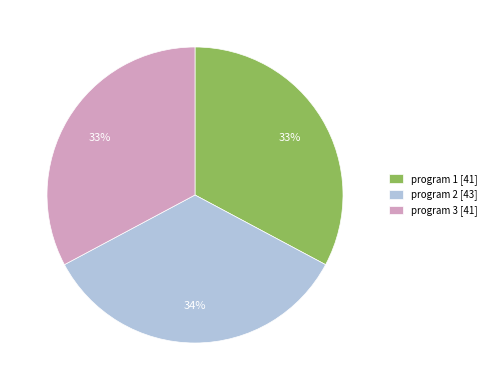

The program 3 slice represents 33% of the pie. True or false?

True